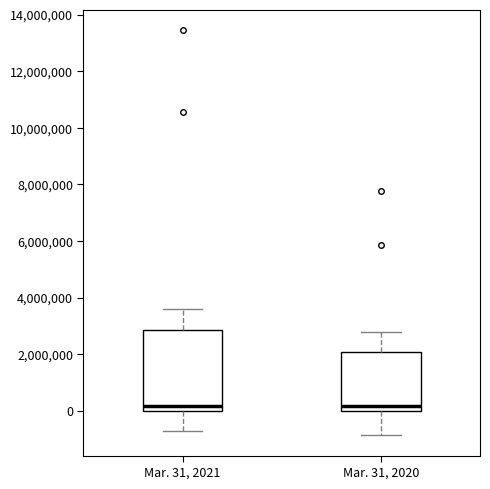

Which box is the tallest, from its lower edge to its upper edge?

Mar. 31, 2021